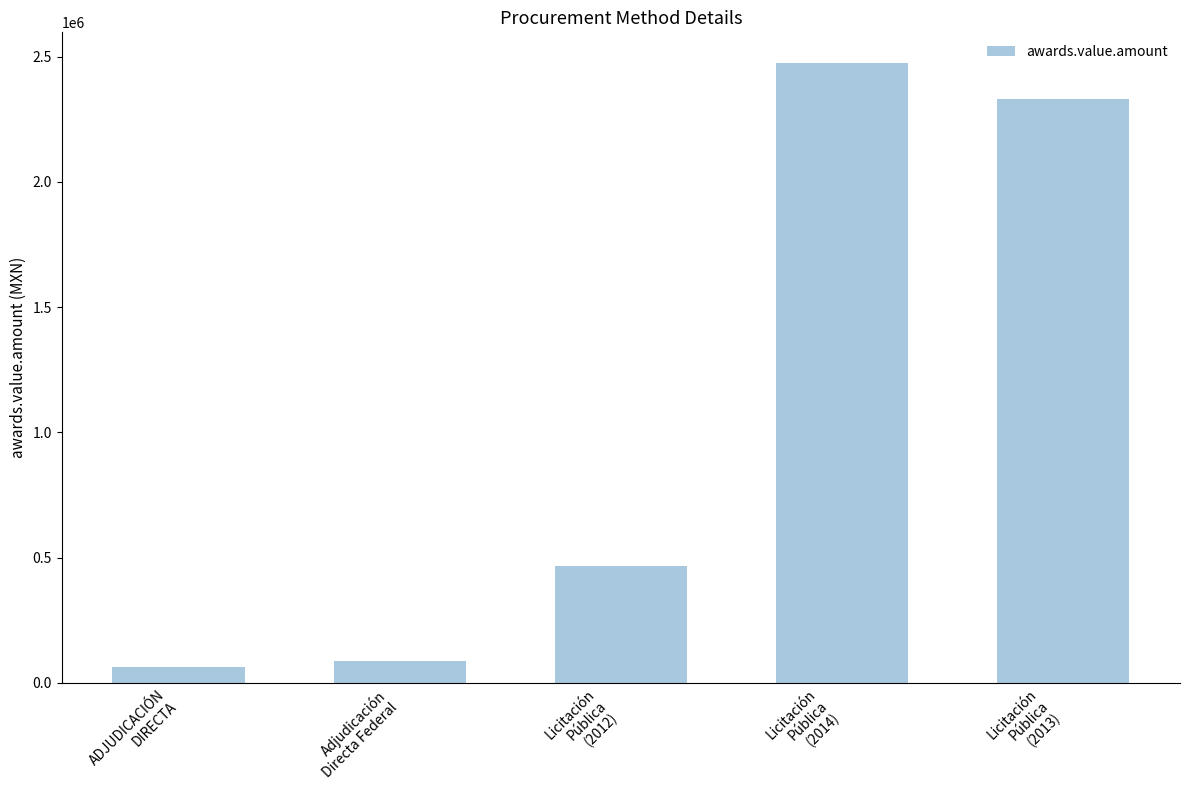

Rank the categories by value from highest to lowest.

Licitación
Pública
(2014), Licitación
Pública
(2013), Licitación
Pública
(2012), Adjudicación
Directa Federal, ADJUDICACIÓN
DIRECTA